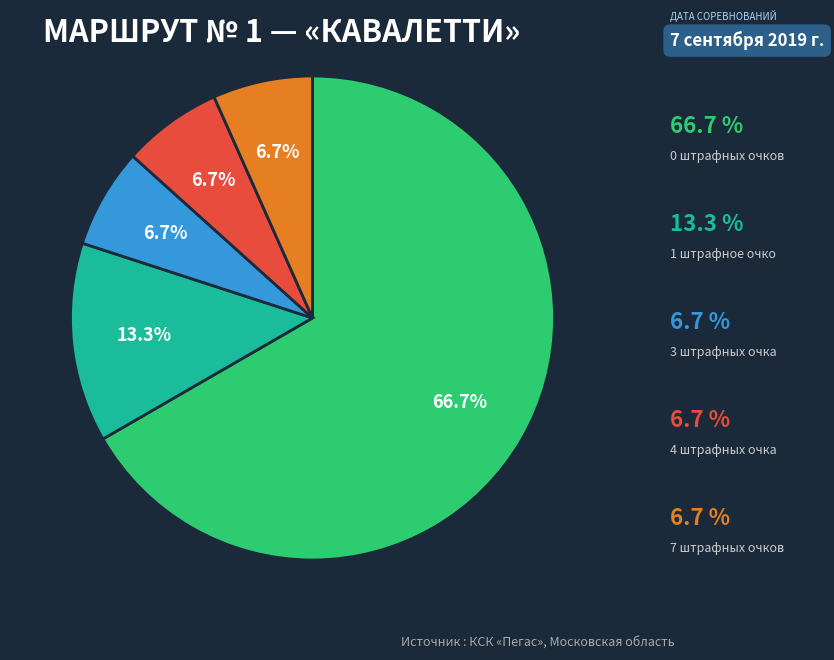

Is there a majority slice in this chart?

Yes